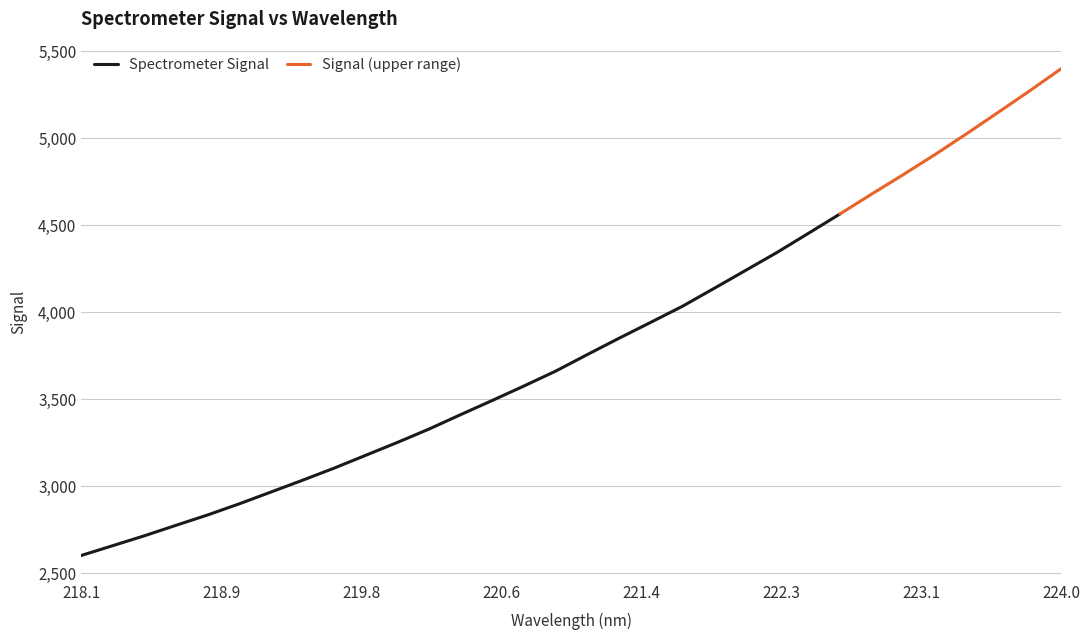

Which label corresponds to the largest value in the chart?

223.9802